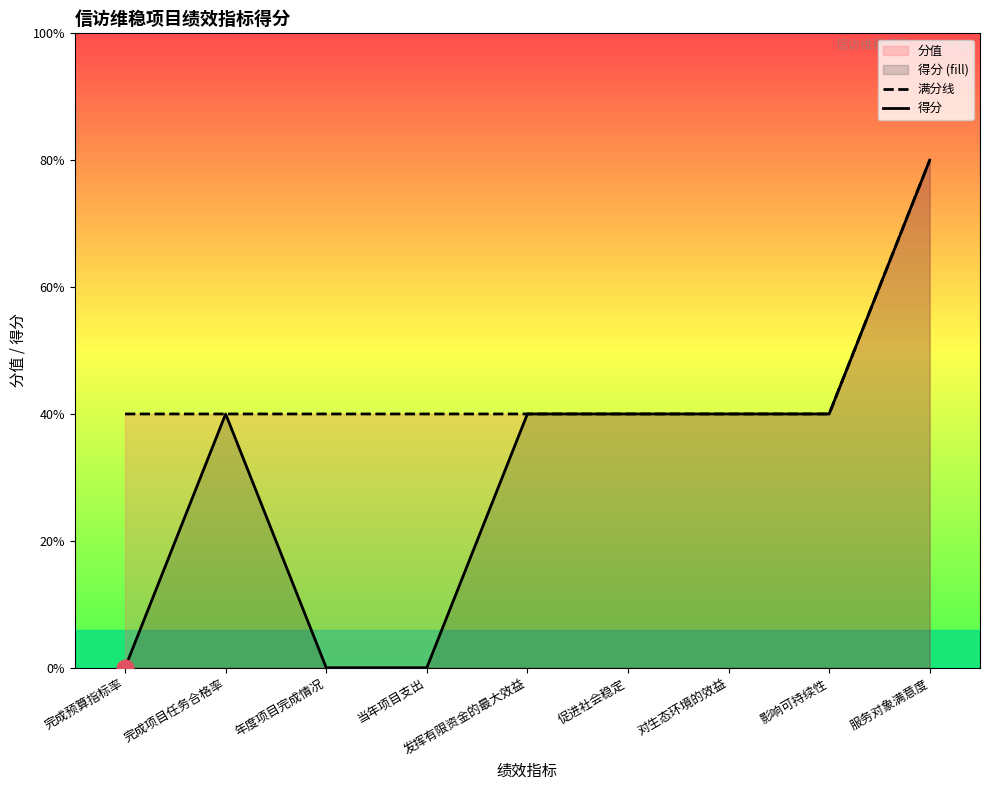

How many data points in 得分 are less than 10?

3